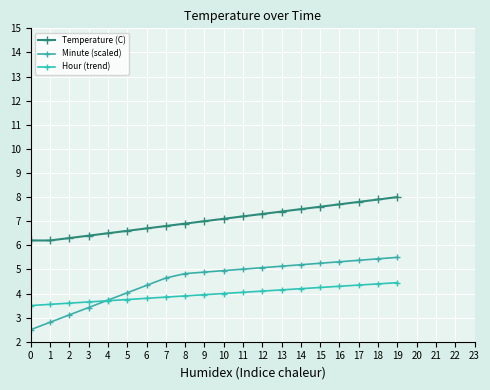

The Minute (scaled) series shows 1.5 at 12. True or false?

False